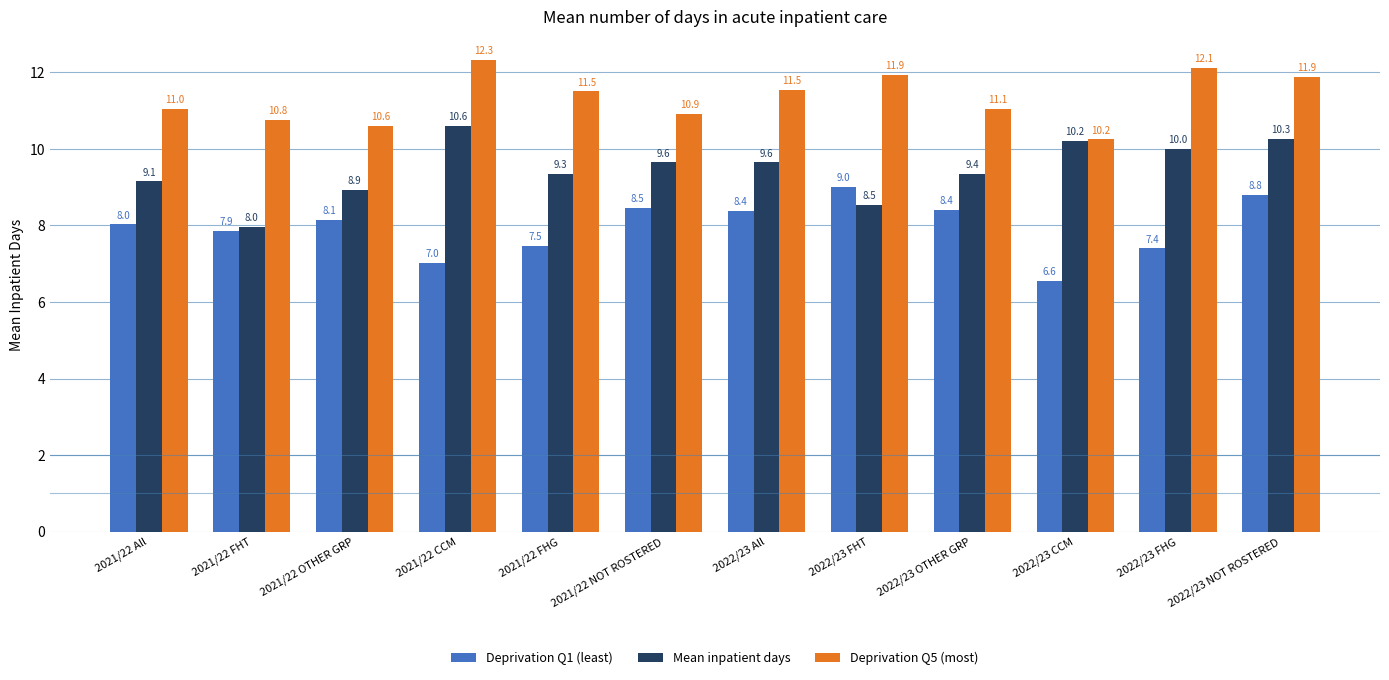

Is it true that Deprivation Q1 (least) equals 6.6 at 2022/23 CCM?

True